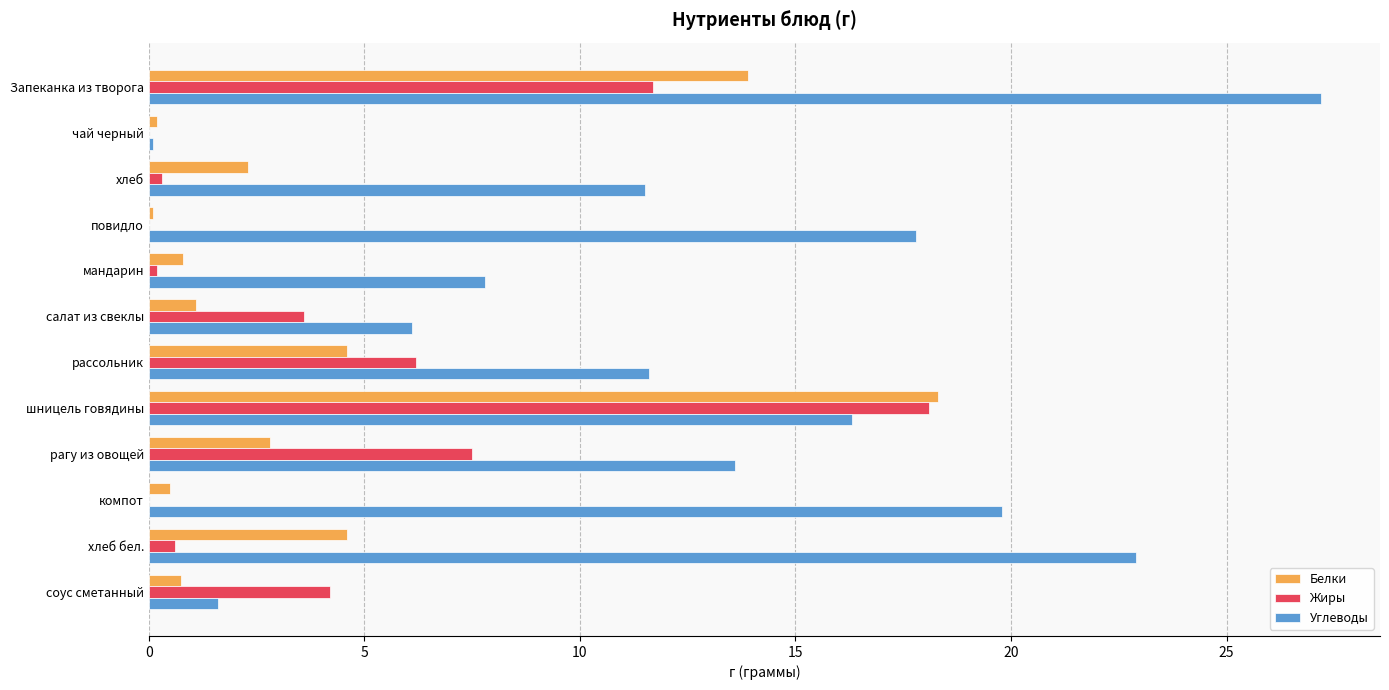

What is the sum of all Углеводы values?

156.3